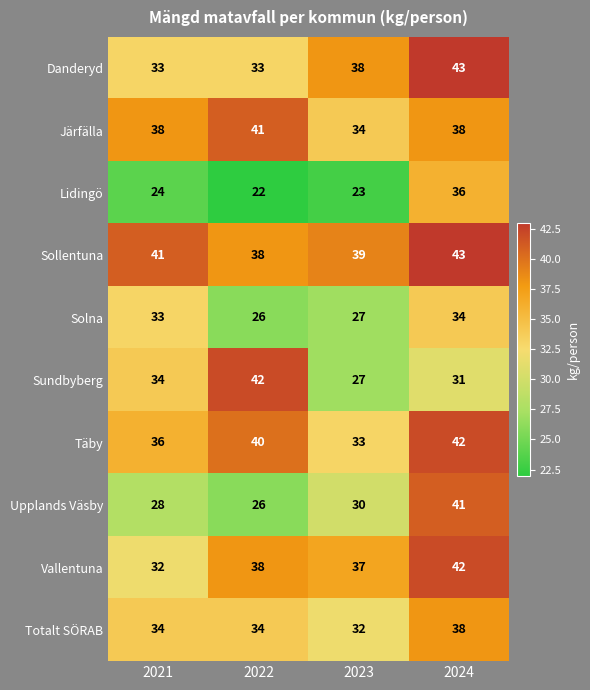

What is the spread (max minus min) of values at 2021?

17